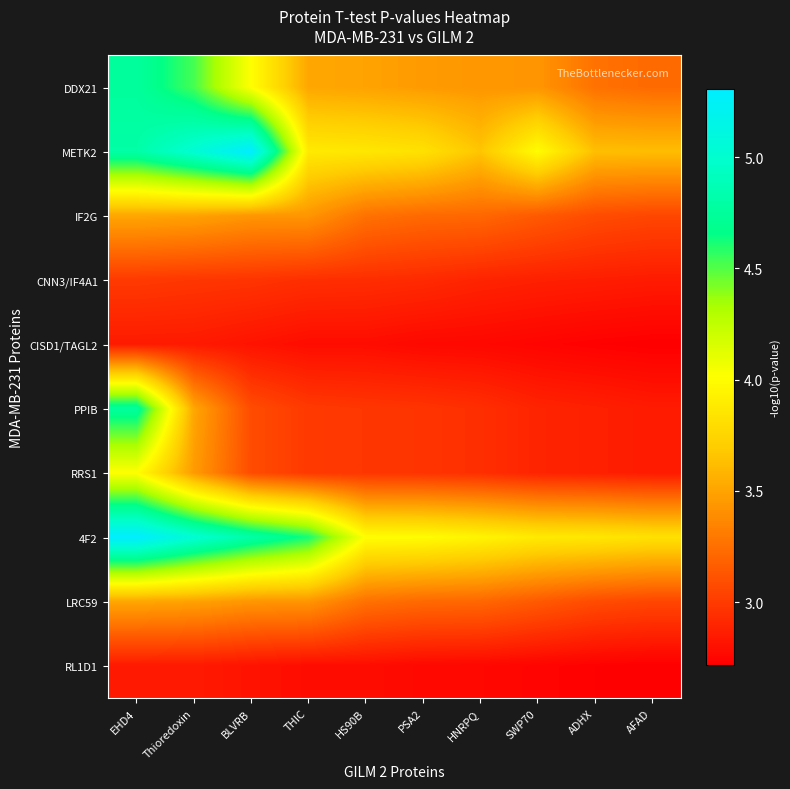

What is the difference between the highest and lowest values at THIC?

1.8